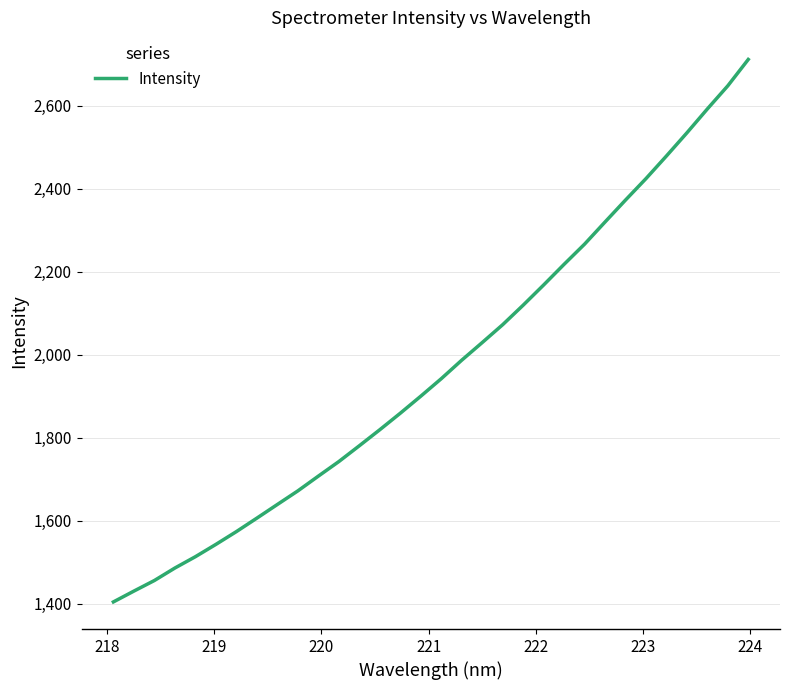

What is the average value?

1969.3